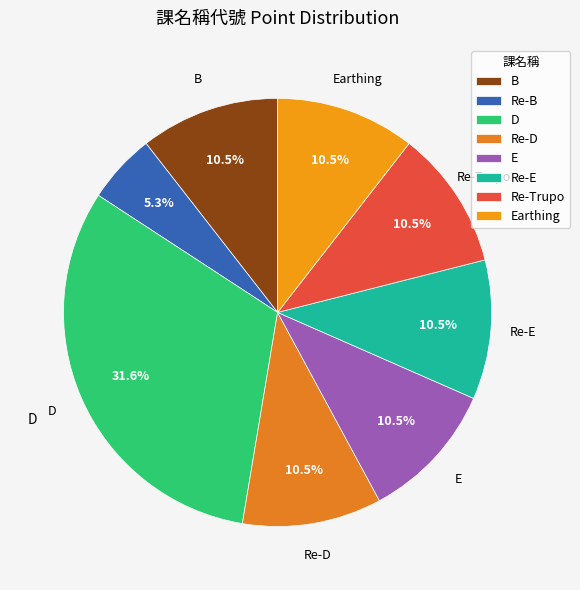

To the nearest percent, what is the difference between the largest and smallest slice percentages?

26%